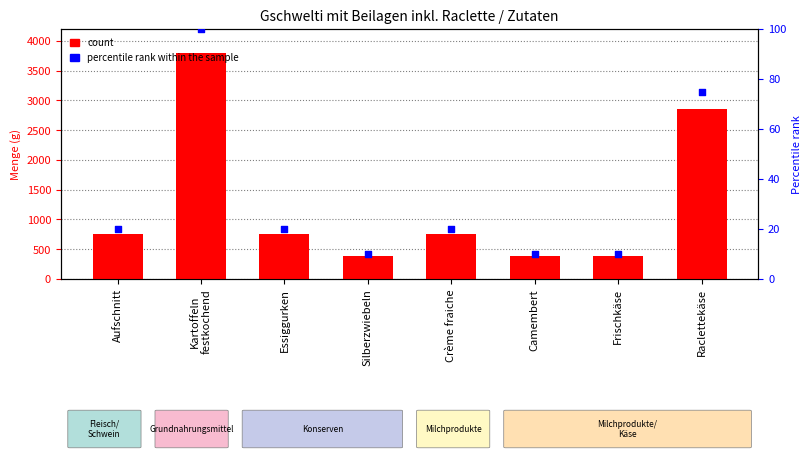

Which series has the largest Y range (max minus min)?

count (g)